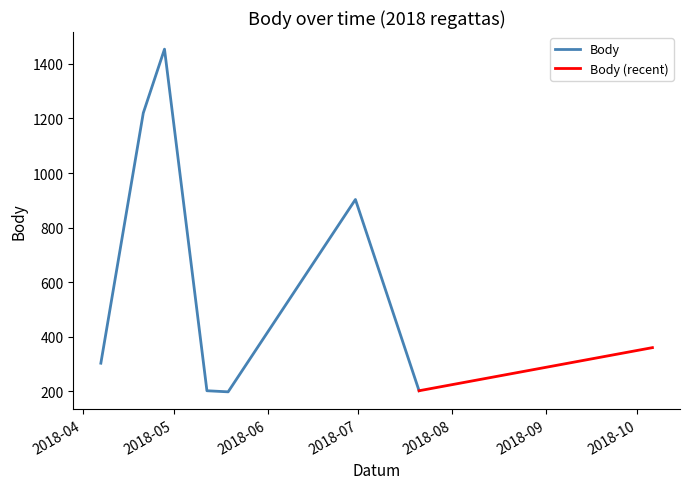

What is the minimum value for Body?

198